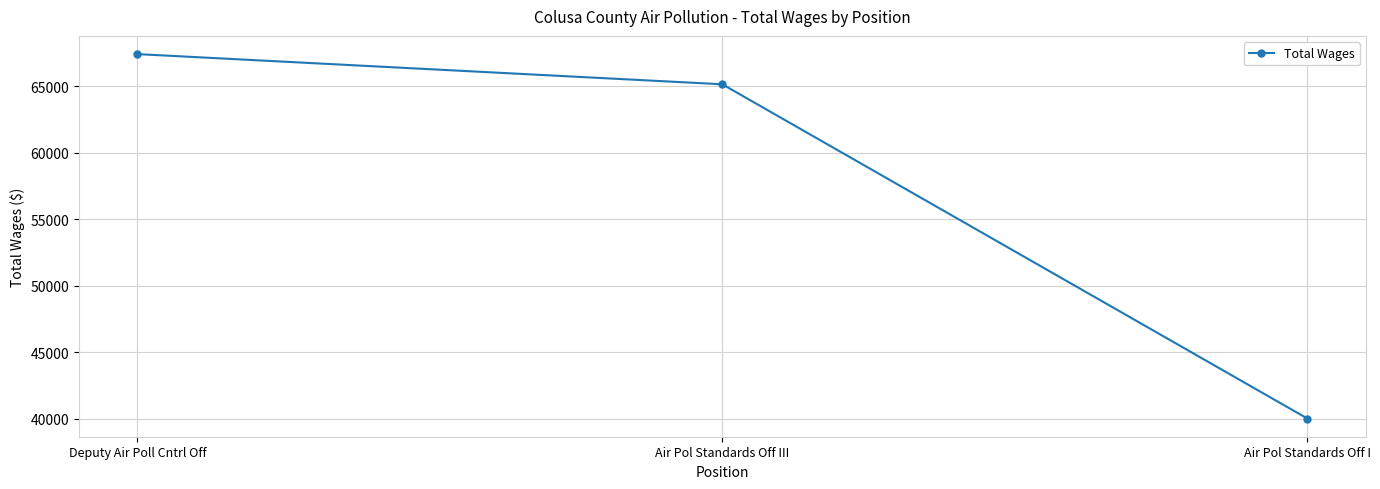

Which has a higher value, Deputy Air Poll Cntrl Off or Air Pol Standards Off III?

Deputy Air Poll Cntrl Off